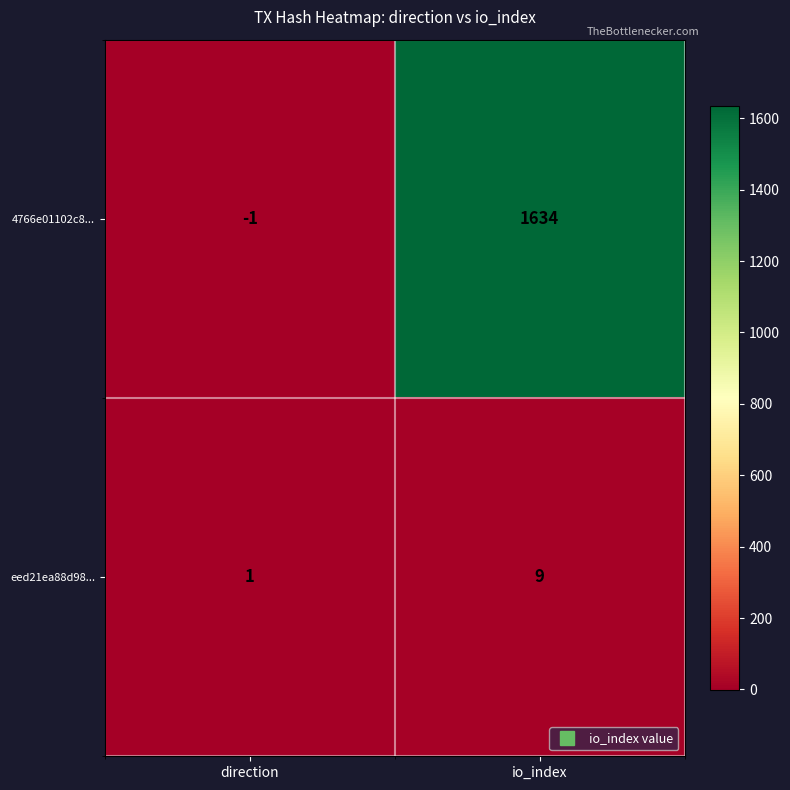

At which category does the chart reach its minimum across all series?

direction